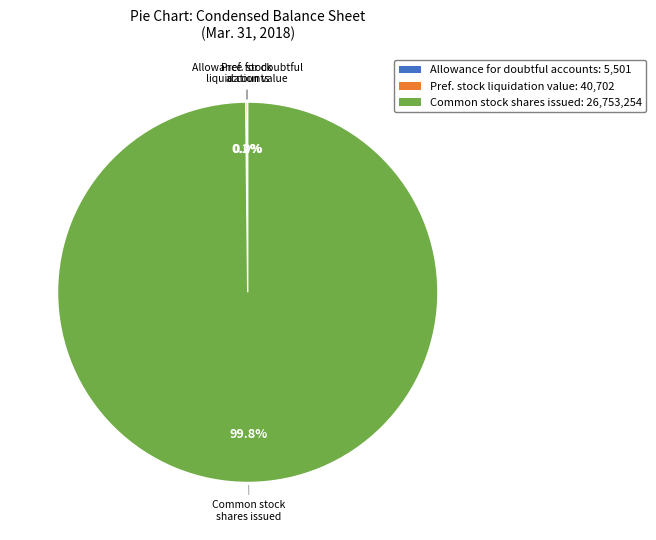

Is there a majority slice in this chart?

Yes